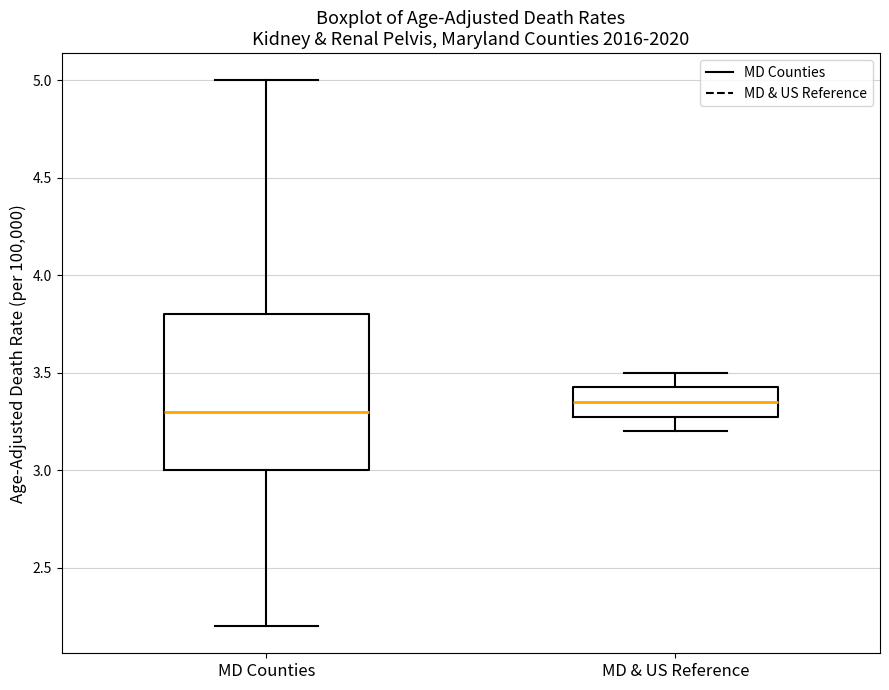

Reading left to right, transcribe this box plot: for each box, give where its median line is, the range the box spans, and where its two whiskers end, as read against the y-axis. The values are not printed on the chart, so give them approximately, as read against the axis.

MD Counties: median 3.30, box 3.00 to 3.80, whiskers 2.20 to 5.00
MD & US Reference: median 3.35, box 3.30 to 3.45, whiskers 3.20 to 3.50